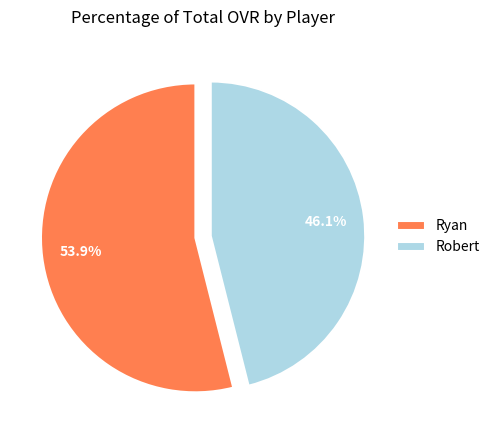

Which has a higher value, Ryan or Robert?

Ryan